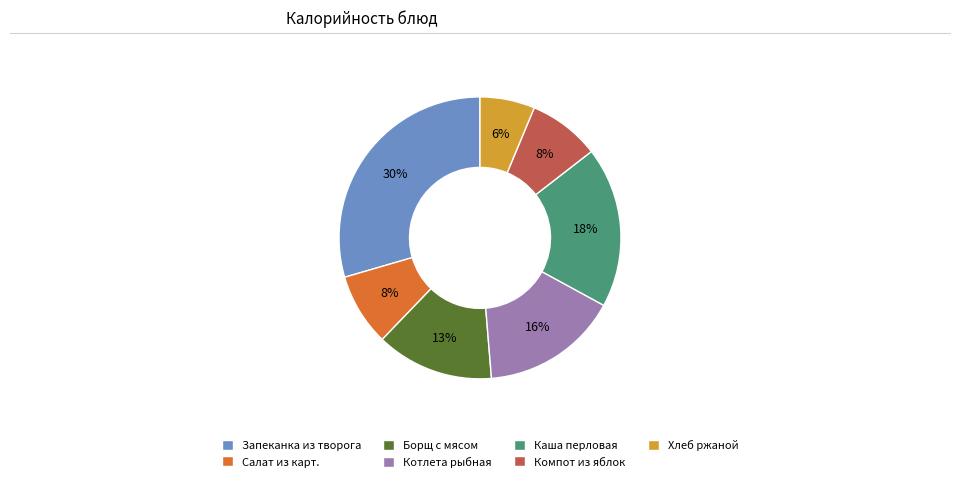

To the nearest percent, what portion does Салат из карт. represent?

8%